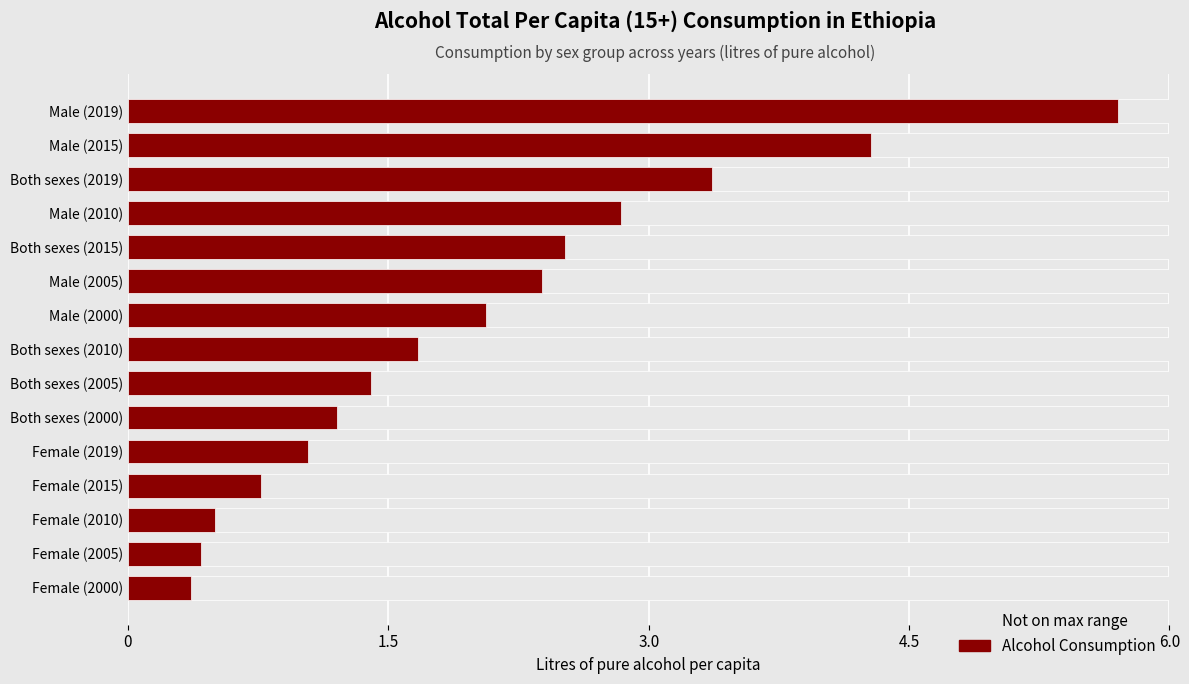

What is the difference between the second highest and second lowest values in the Alcohol Consumption series?

3.9